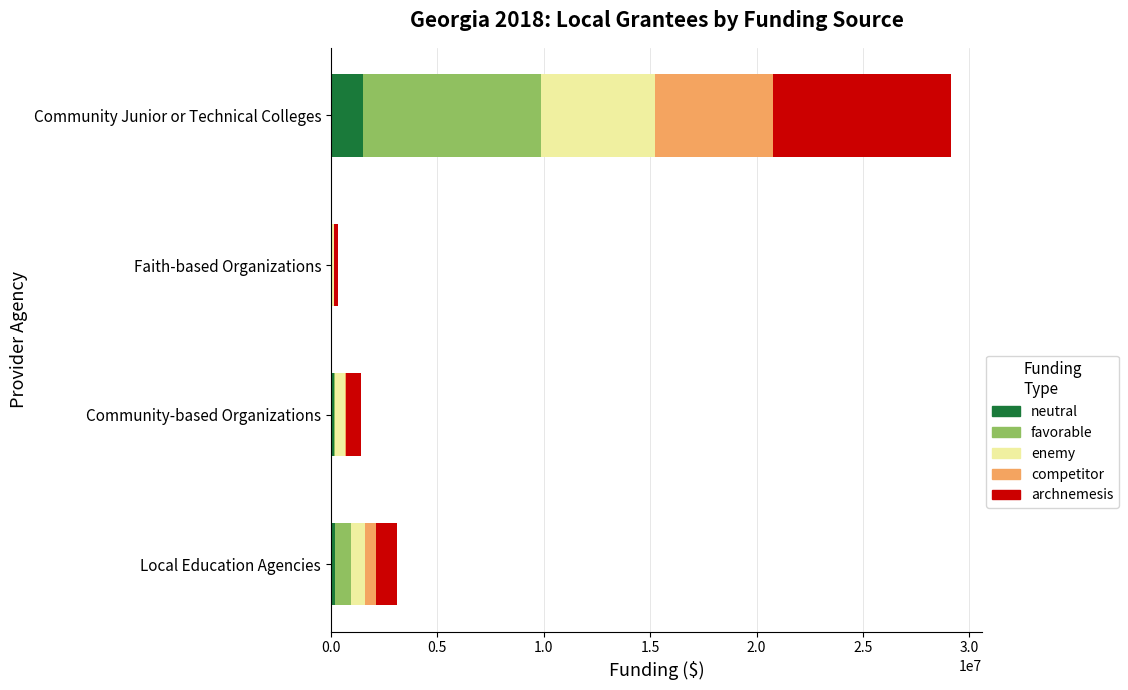

Is it true that neutral equals 1524037.4 at Community Junior or Technical Colleges?

True